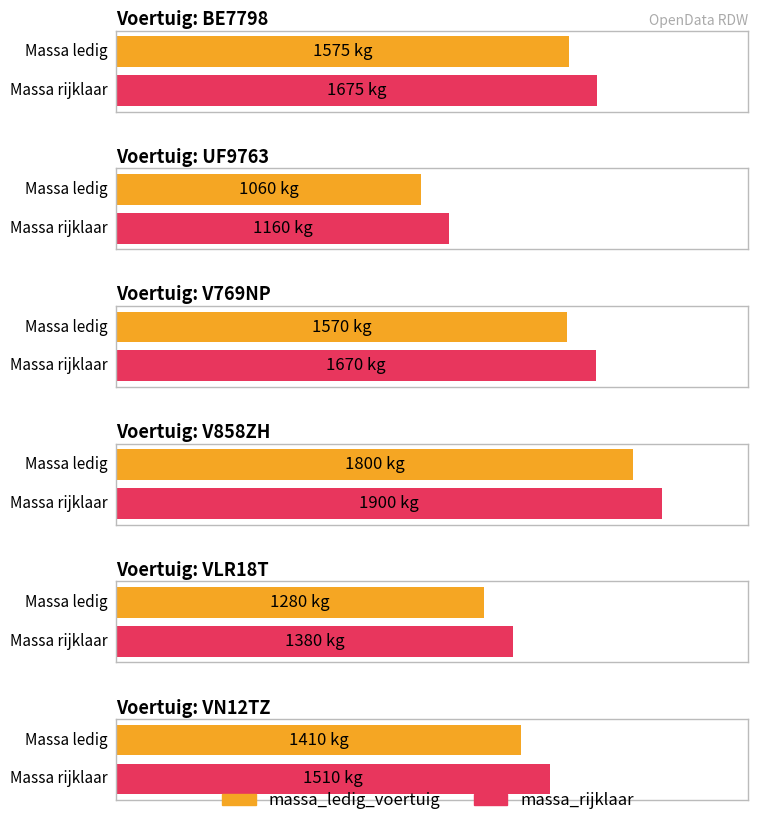

What are all the series names shown in the legend?

massa_ledig_voertuig, massa_rijklaar